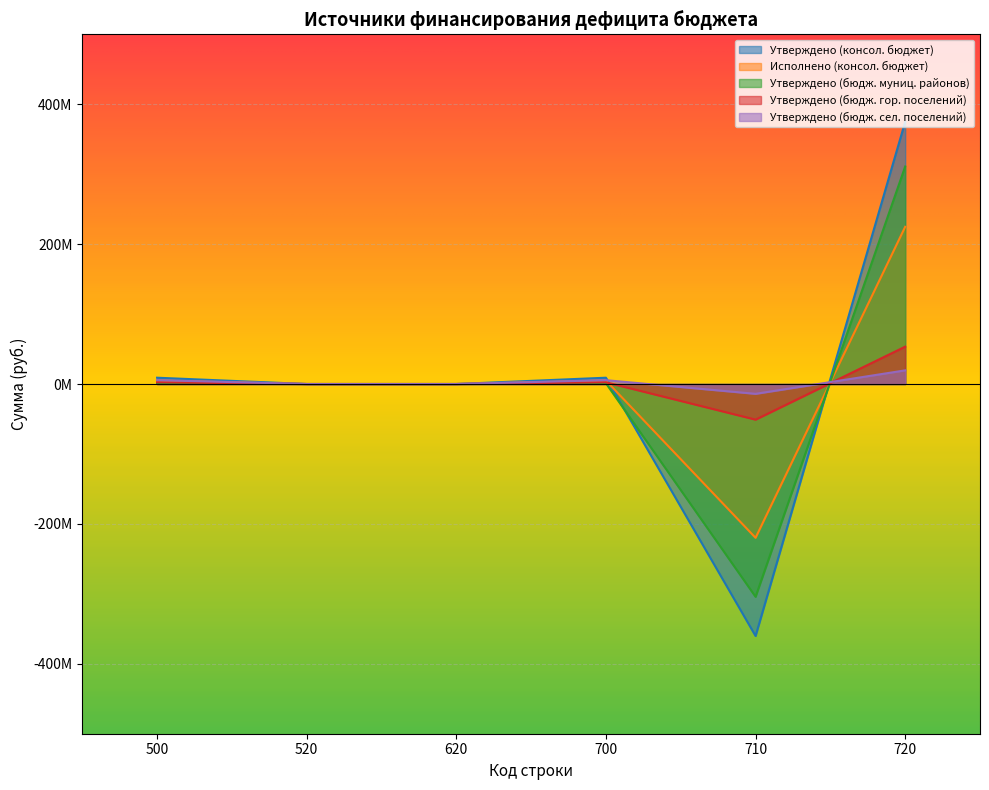

Rank the series at 720 from highest to lowest value.

Утверждено (консол. бюджет), Утверждено (бюдж. муниц. районов), Исполнено (консол. бюджет), Утверждено (бюдж. гор. поселений), Утверждено (бюдж. сел. поселений)